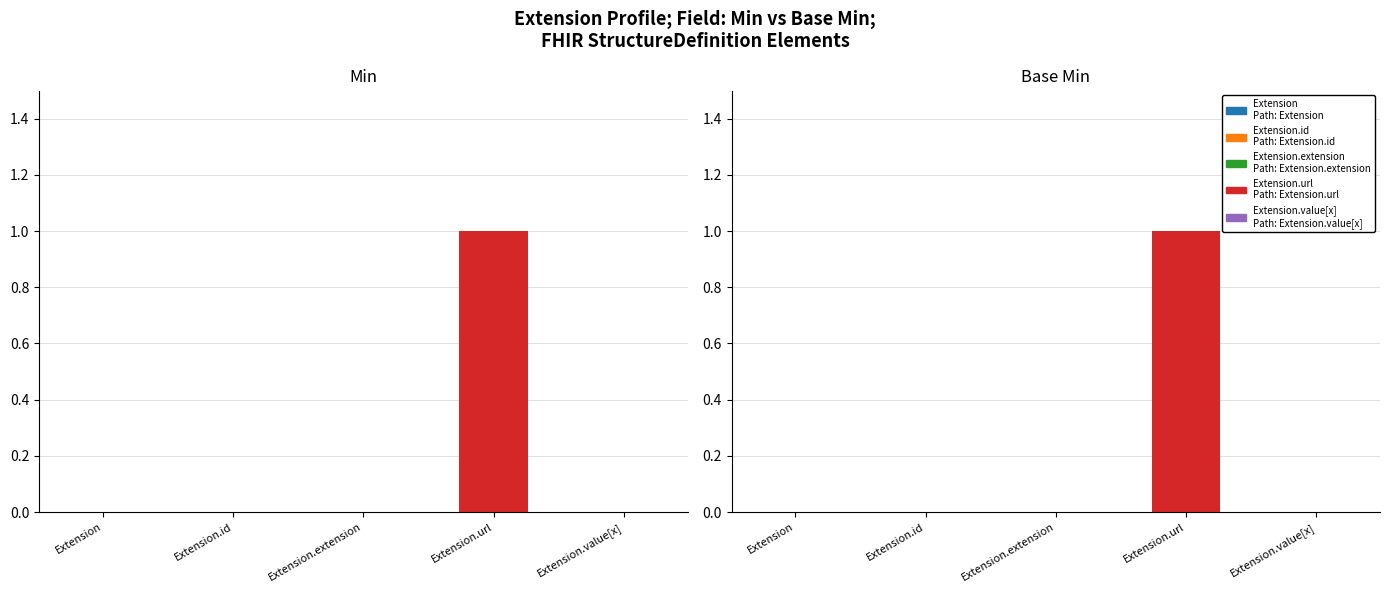

What is the greatest value displayed?

1